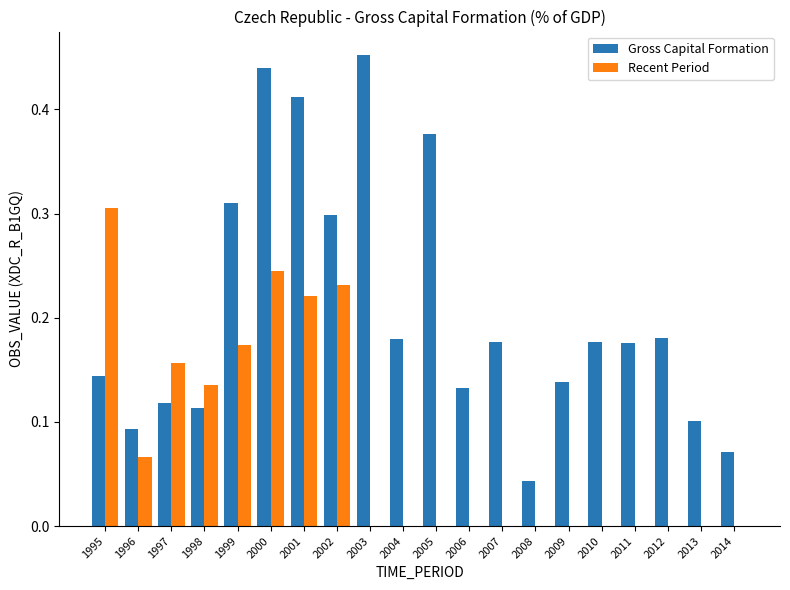

How many data points does each series have?

20